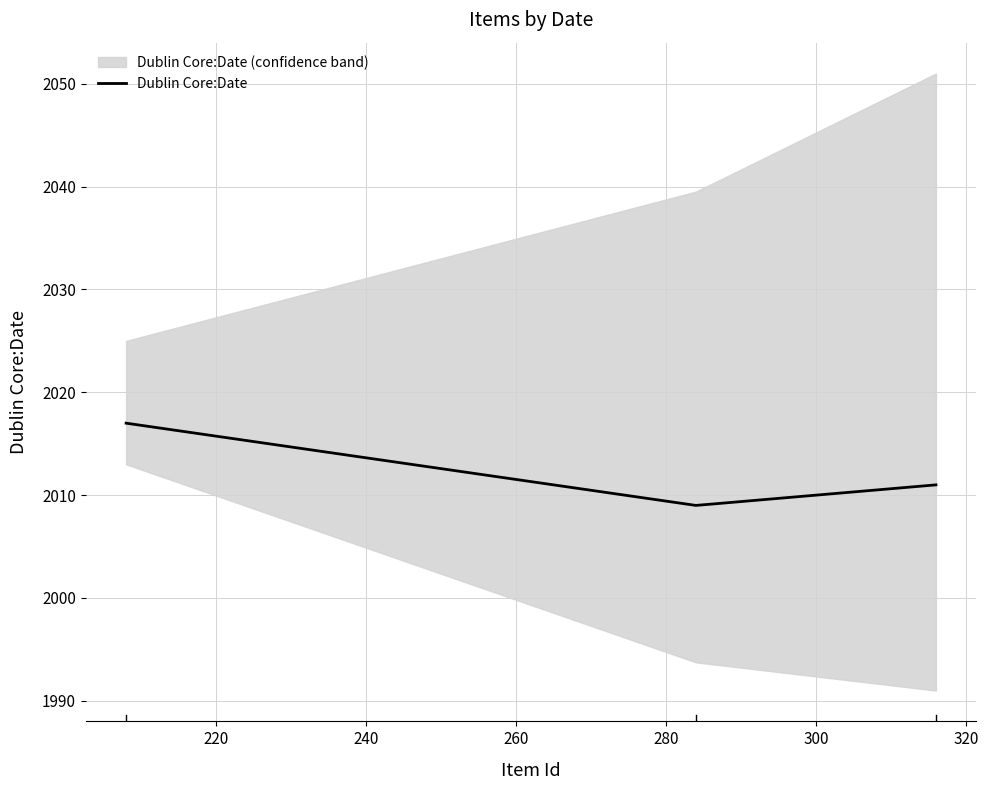

At which label does Item Id reach its peak?

316